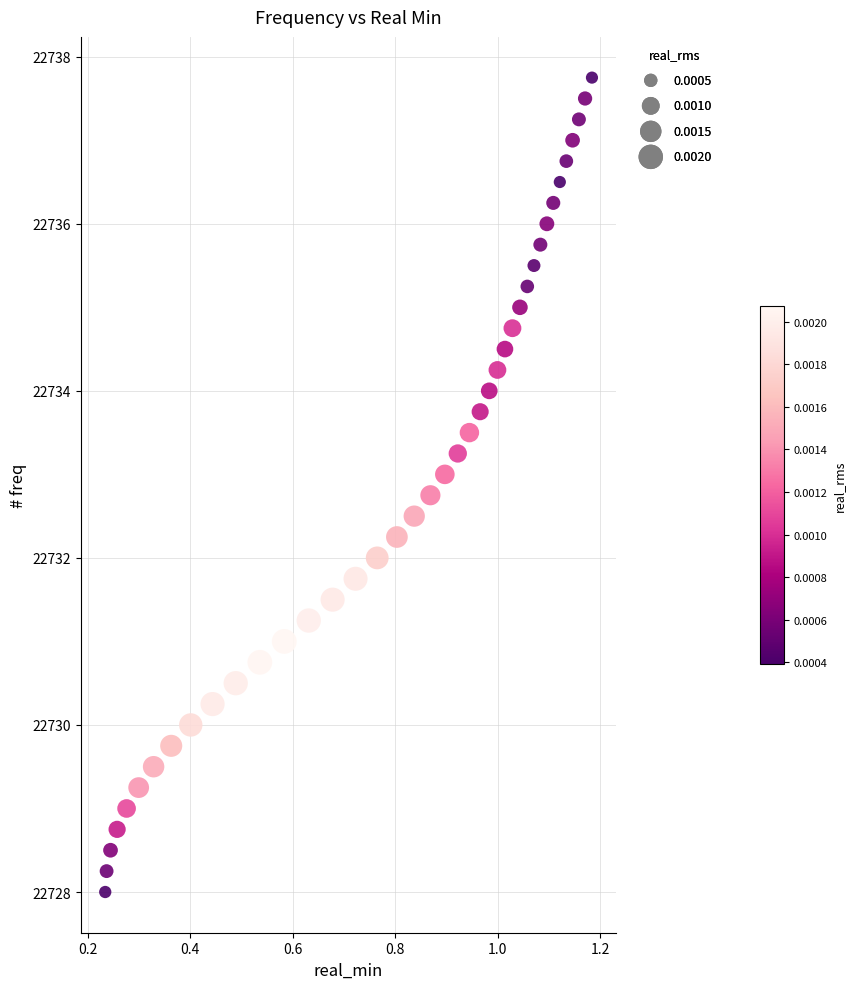

What is the range of X values (max minus min)?

0.9